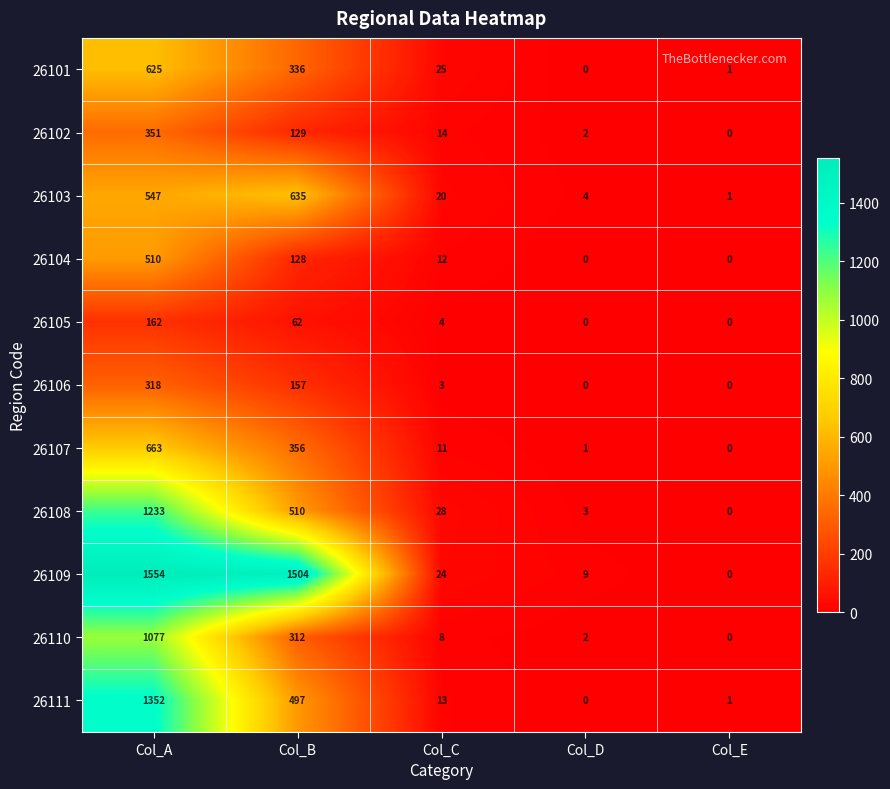

At which category is the sum across all series the highest?

Col_A